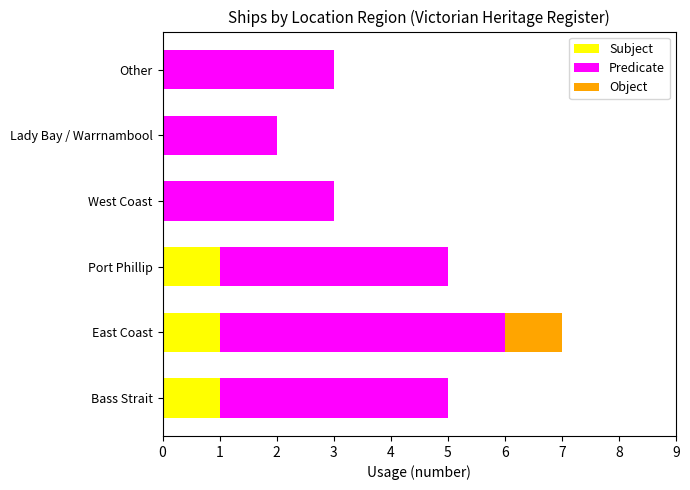

The Subject series shows 1 at Bass Strait. True or false?

True